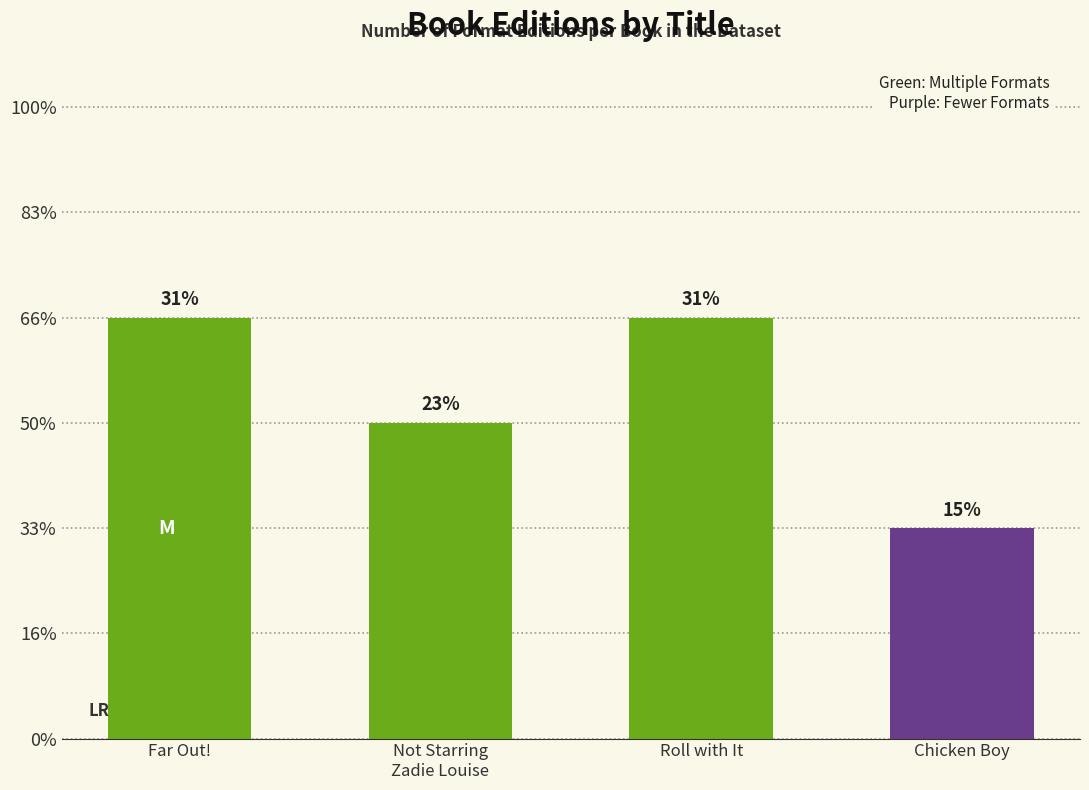

Approximately how many times larger is the value at Chicken Boy compared to Not Starring
Zadie Louise?

0.7